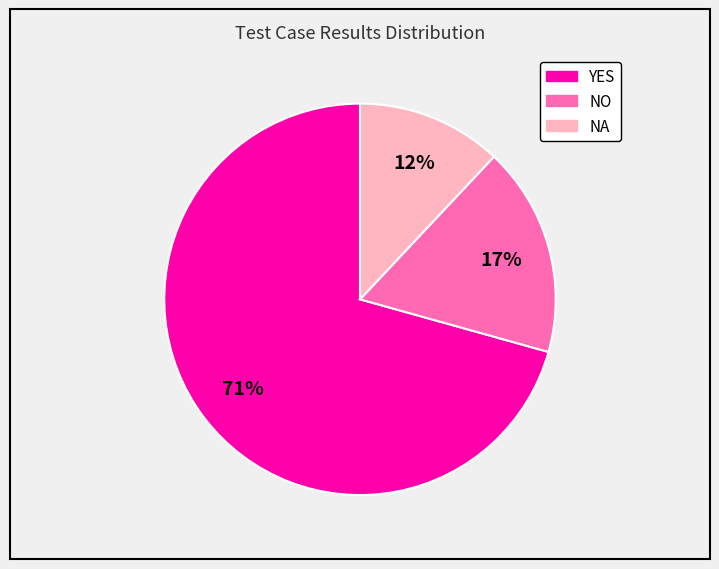

What percentage is the YES slice, to the nearest percent?

71%